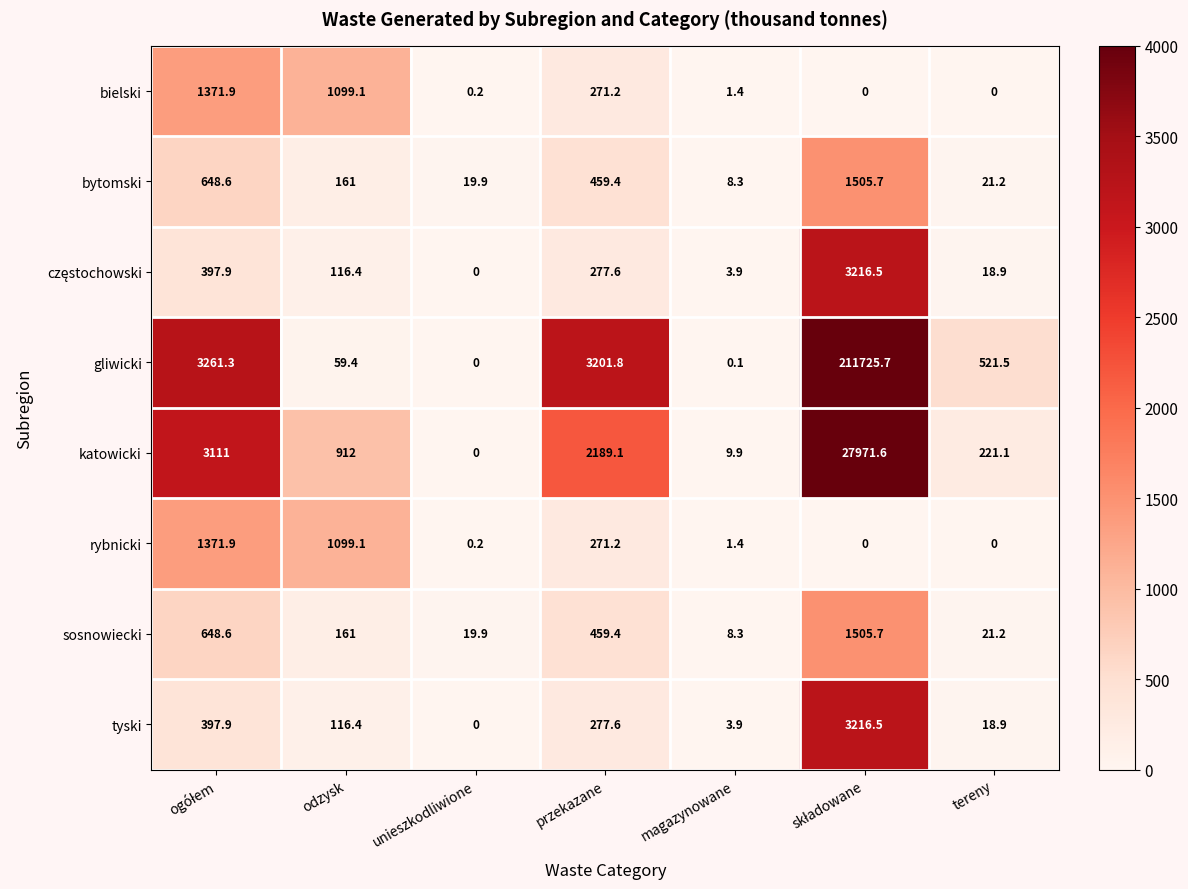

What is the spread (max minus min) of values at unieszkodliwione?

19.9